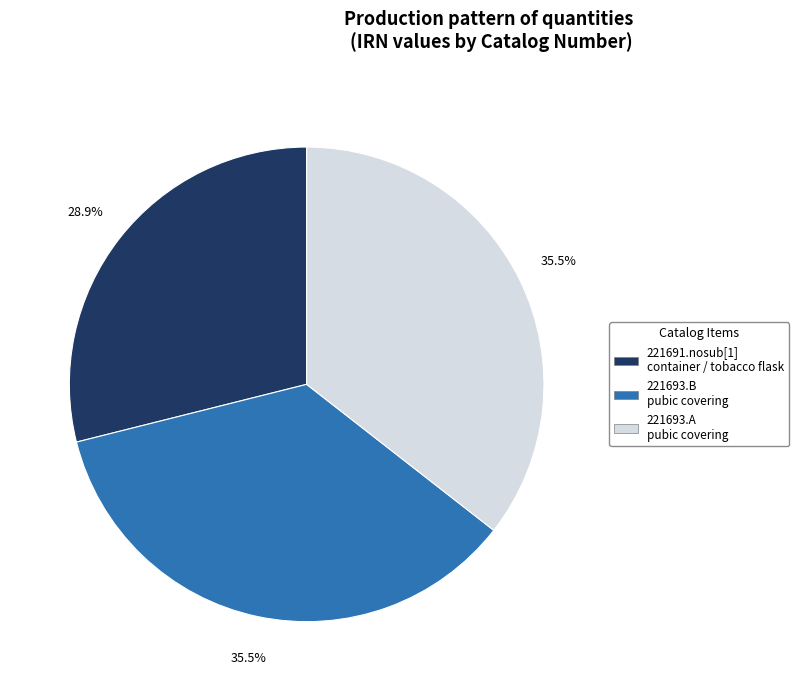

Between 221693.B pubic covering and 221691.nosub[1] container / tobacco flask, which is larger?

221693.B pubic covering